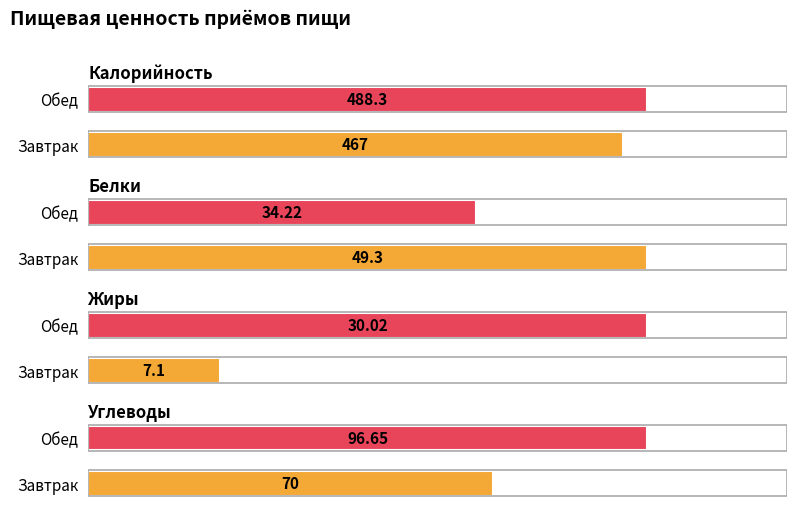

At which label is Калорийность closest to 477?

Завтрак